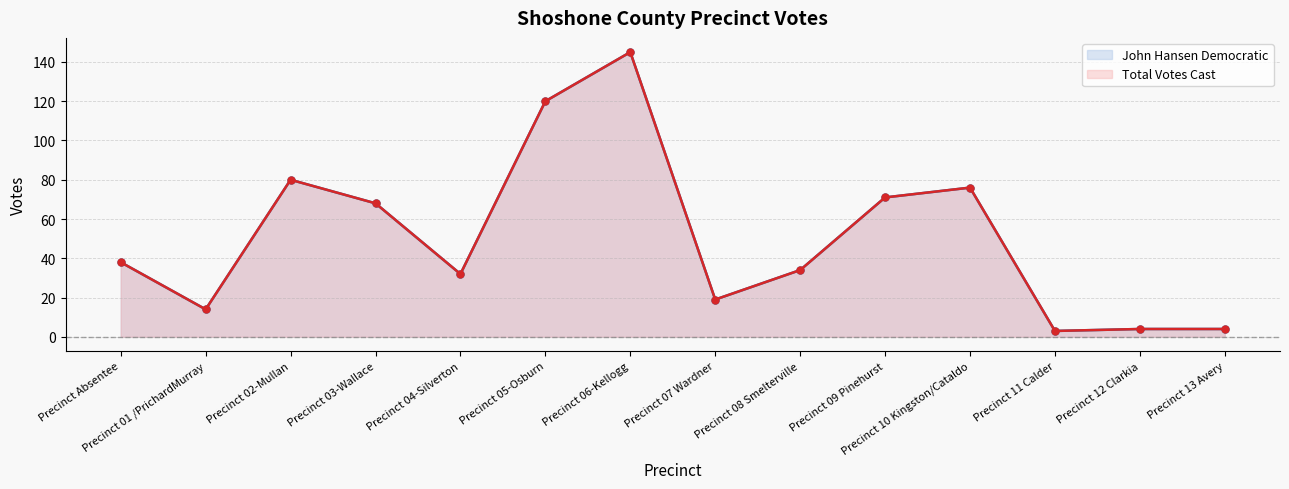

What is the sum of all John Hansen Democratic line values?

708